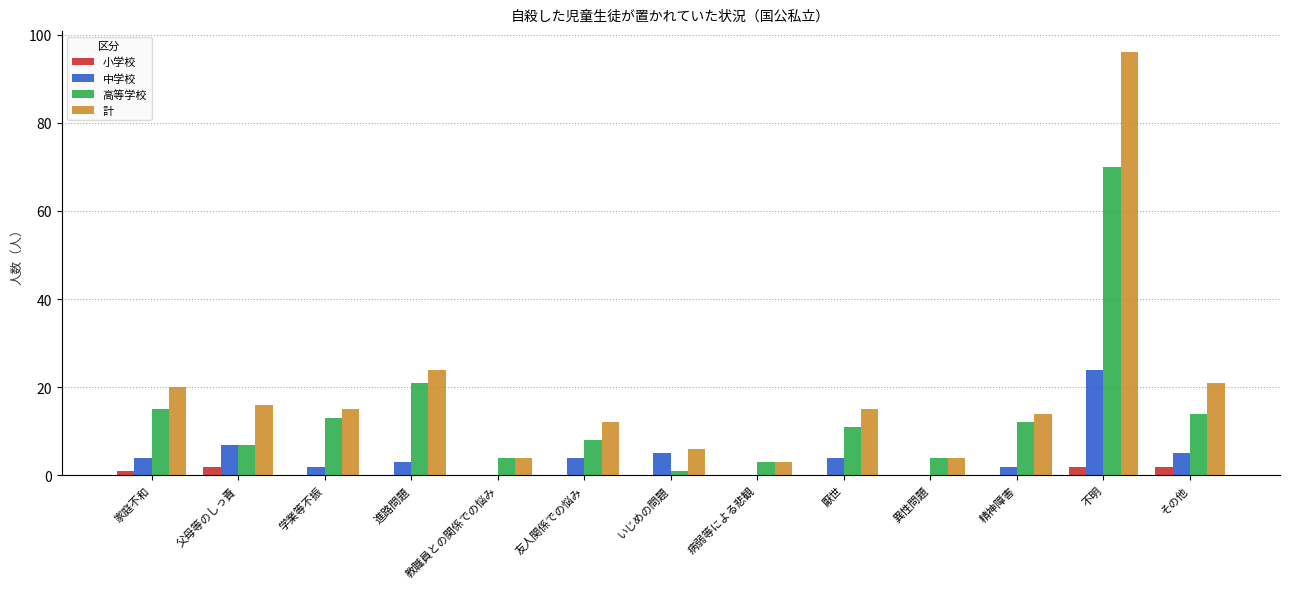

The 中学校 series shows 4 at 友人関係での悩み. True or false?

True